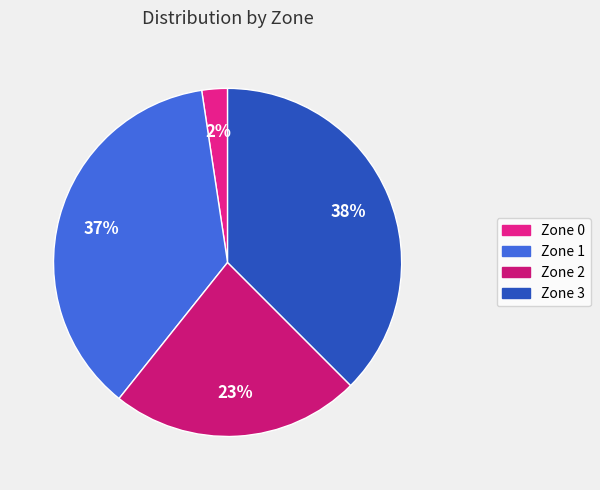

The Zone 1 slice represents 45% of the pie. True or false?

False